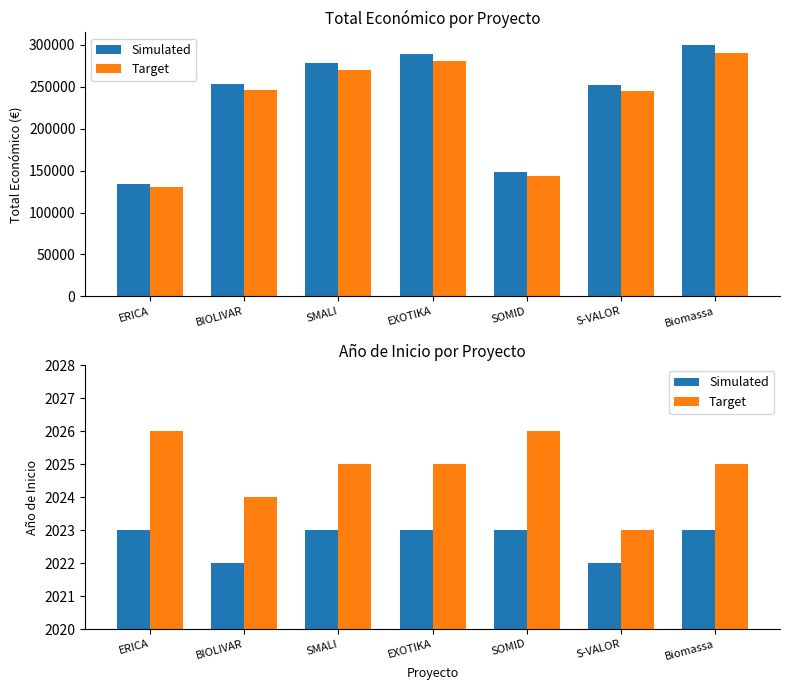

Which series has the largest total across all categories?

Target